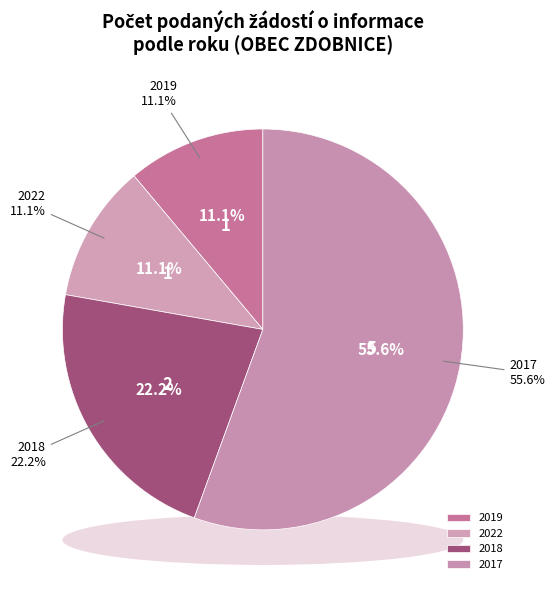

What is the total percentage of 2022 and 2021?

11.1%